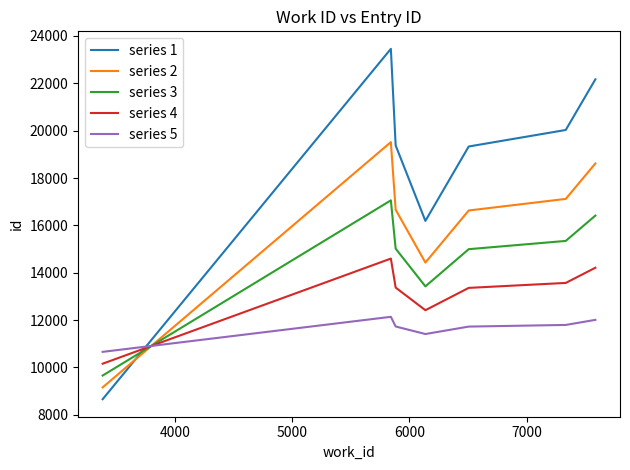

True or false: series 4 has more than 2 points higher than both neighbors.

False